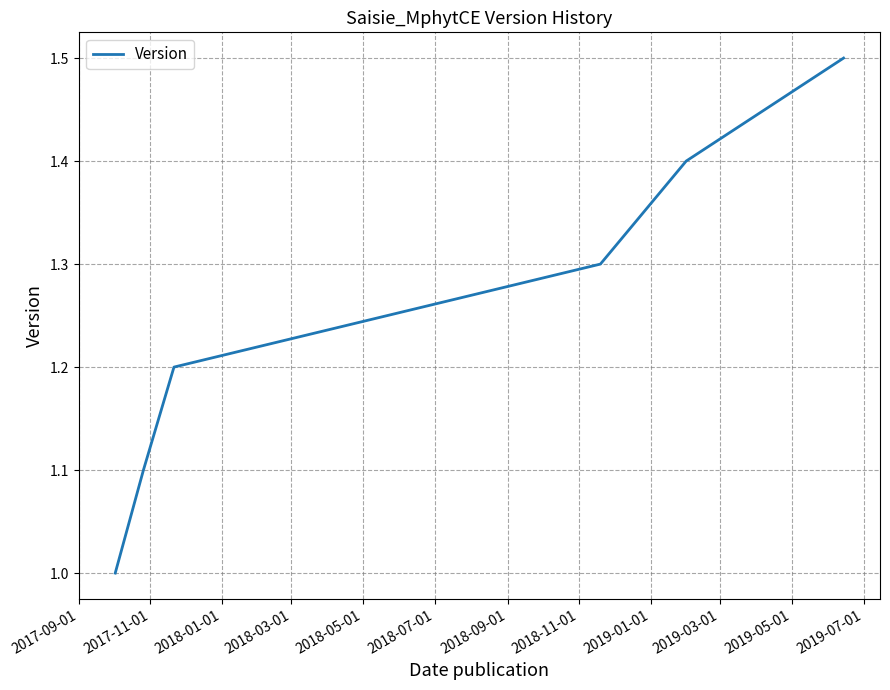

What is the difference between the maximum and minimum values?

0.5